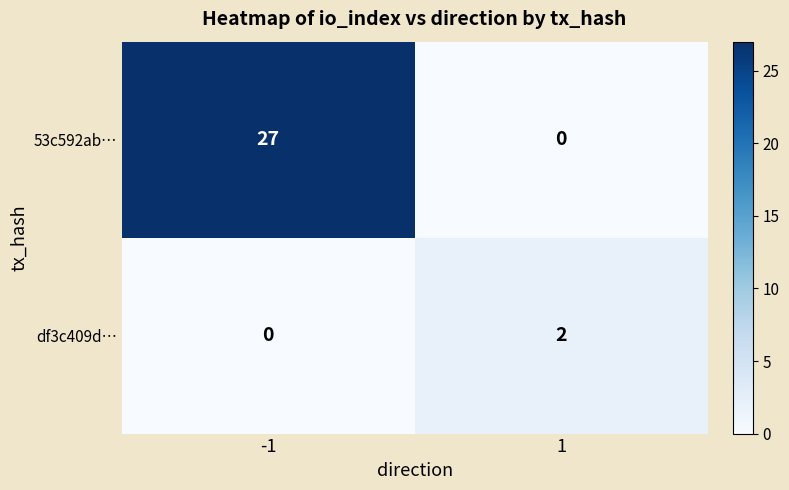

At 1, list the series in order from smallest to largest.

53c592ab…, df3c409d…